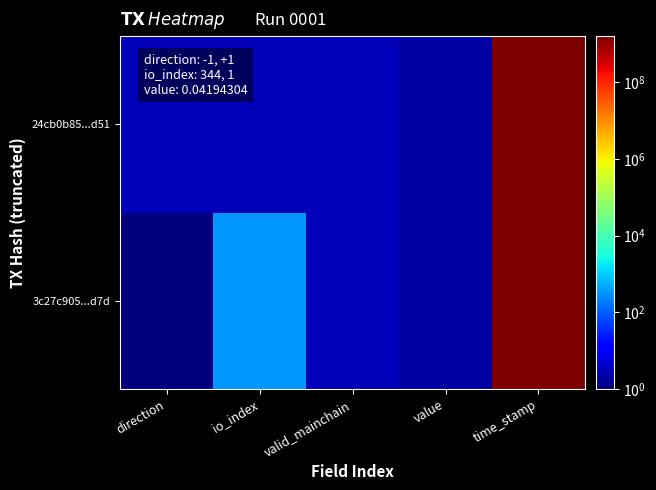

At how many categories does at least one series exceed 304431010?

1